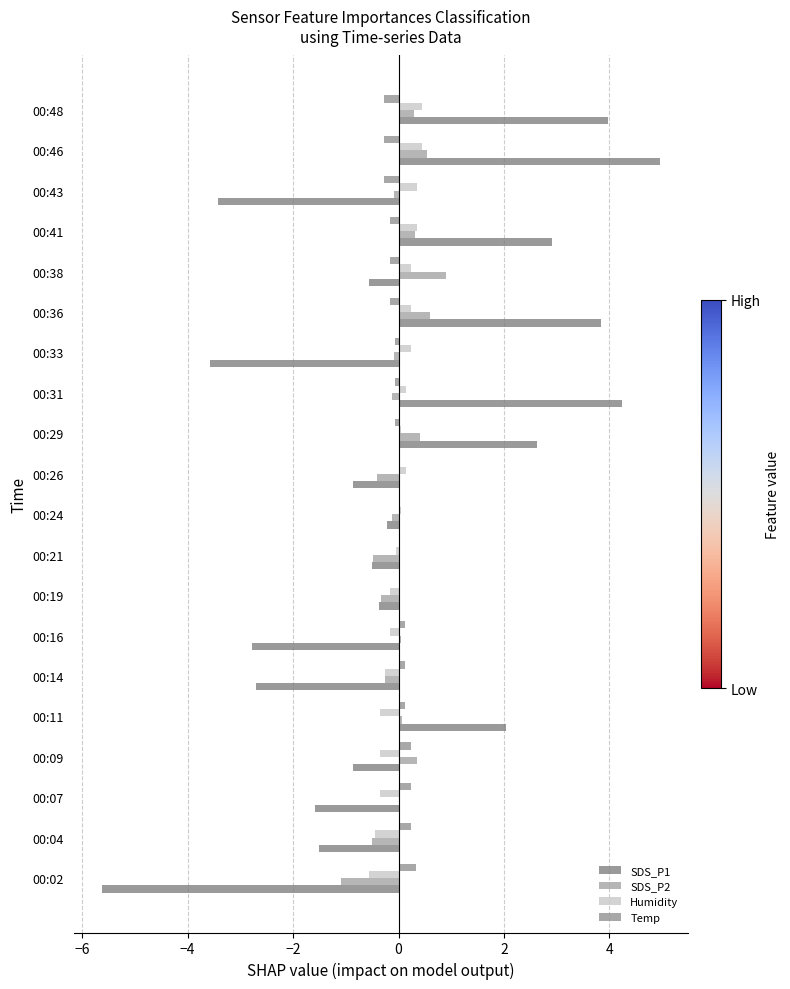

How many series are shown in this chart?

4